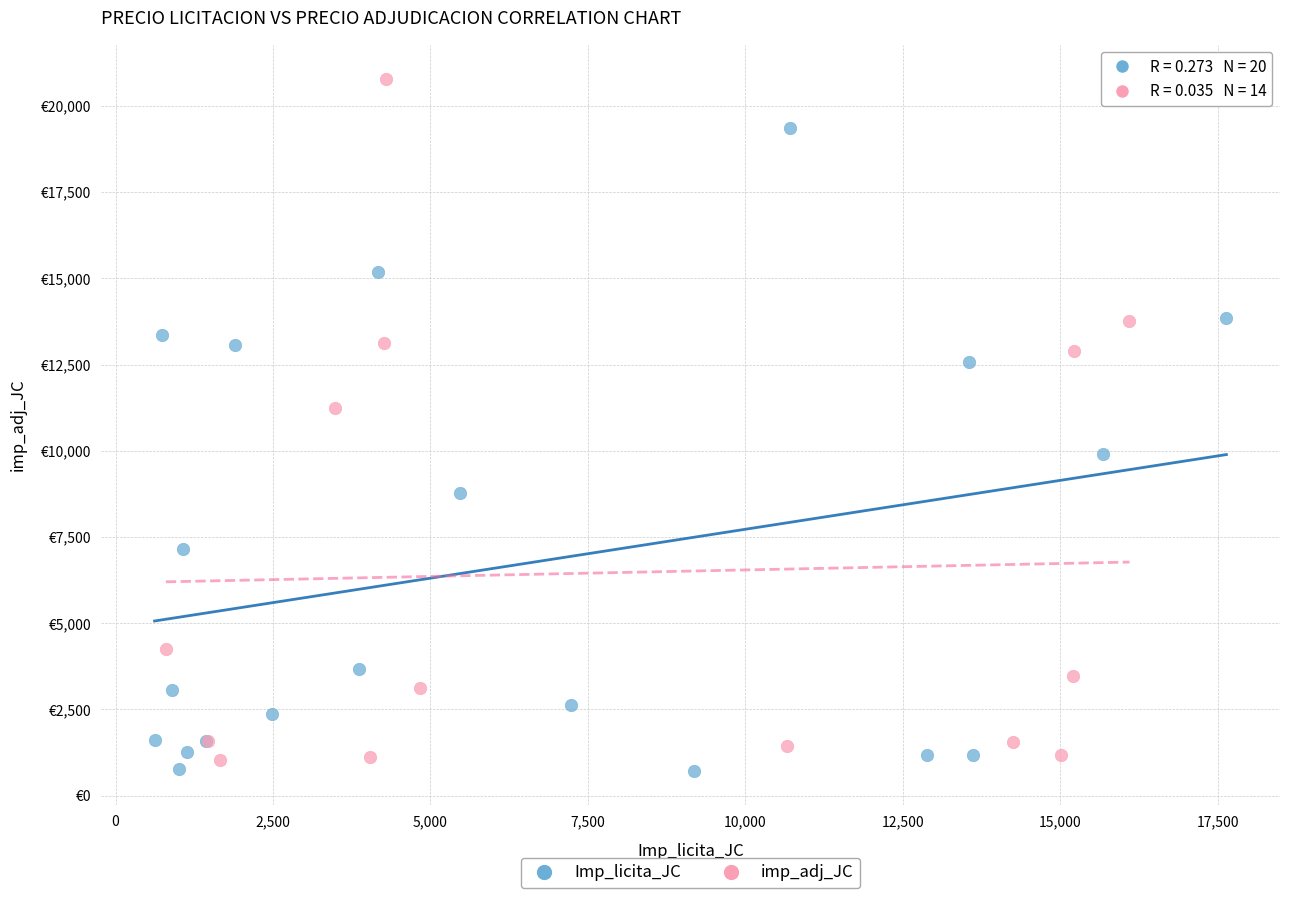

Which series has the largest Y range (max minus min)?

imp_adj_JC